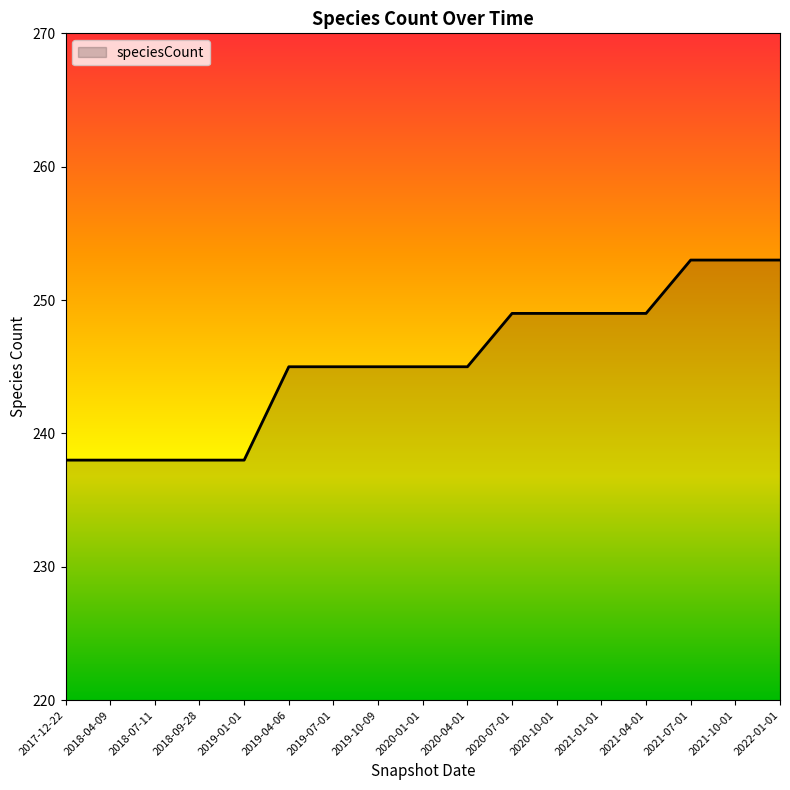

The value at 2021-10-01 is 115. True or false?

False